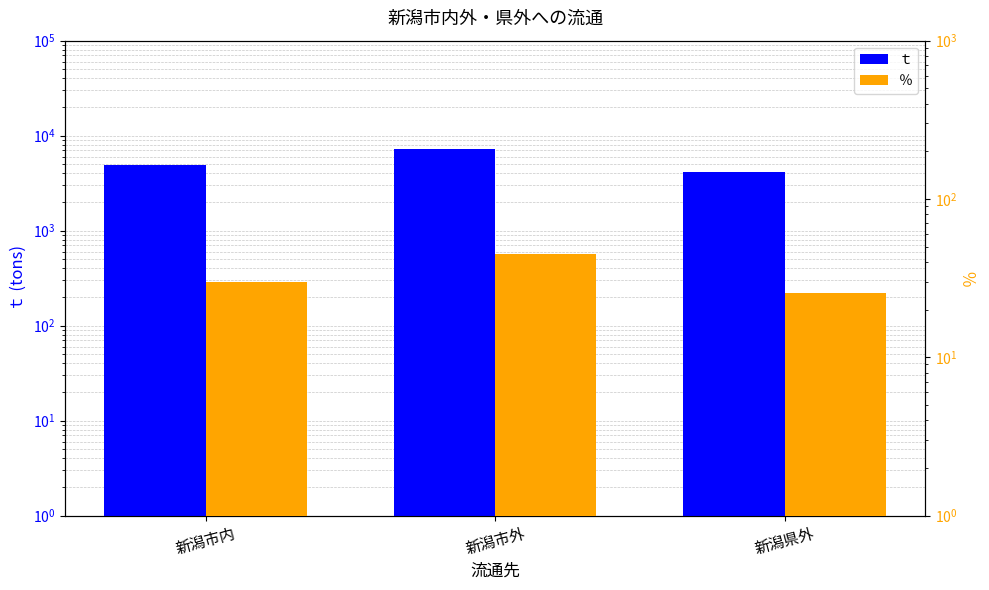

At how many categories does at least one series exceed 238?

3